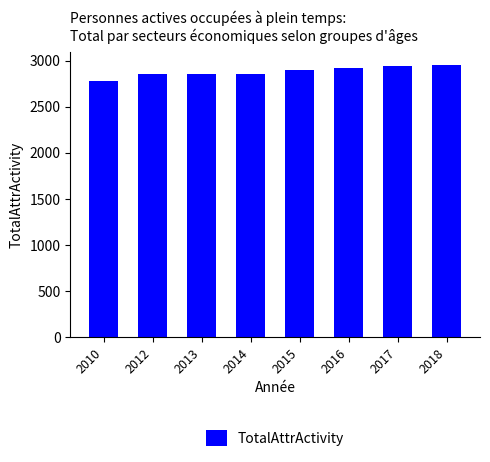

Which has a higher value, 2016 or 2012?

2016